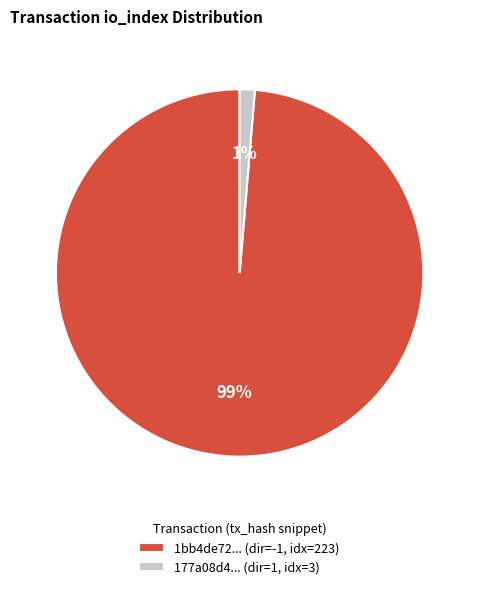

Is it true that 177a08d4... (dir=1, idx=3) is 11% of the pie?

False